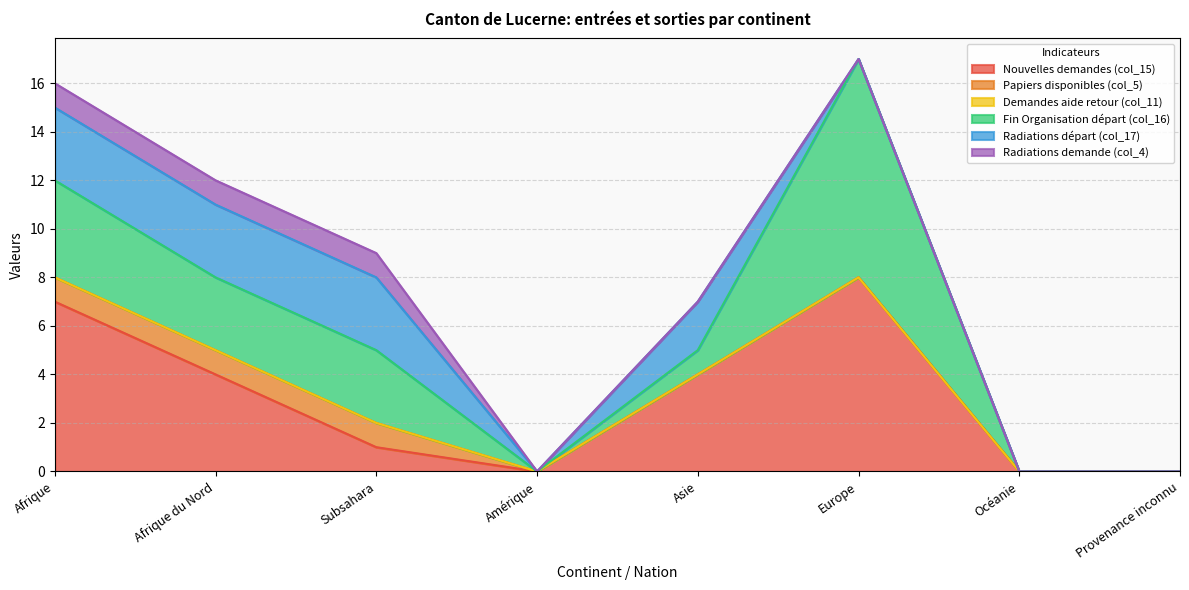

Rank the series by their maximum value, from lowest to highest.

Demandes aide retour (col_11), Papiers disponibles (col_5), Radiations demande (col_4), Radiations départ (col_17), Nouvelles demandes (col_15), Fin Organisation départ (col_16)